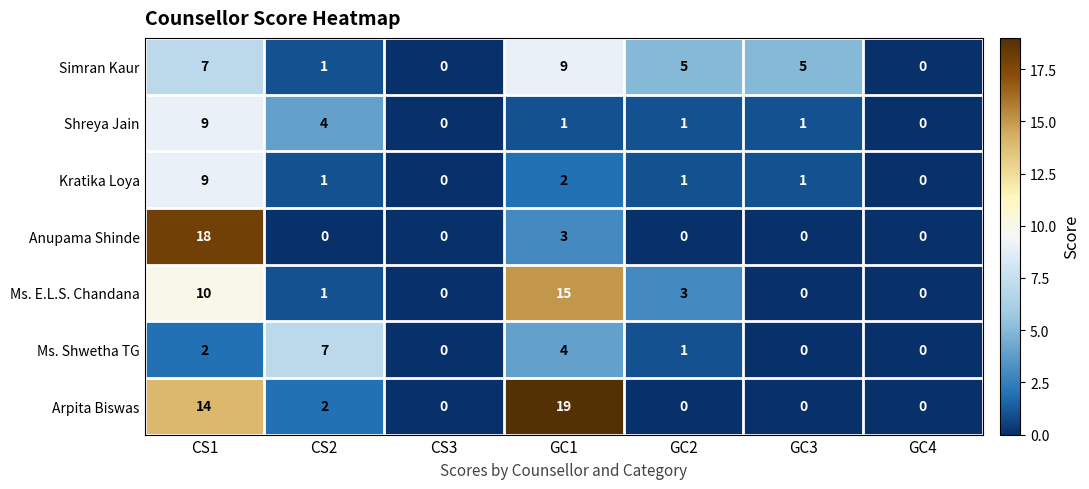

Which series changed the most between CS3 and GC3?

Simran Kaur